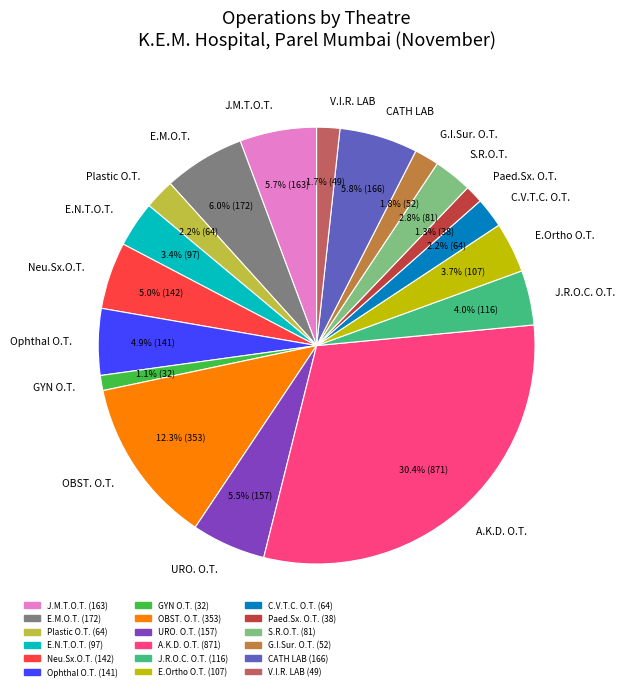

The OBST. O.T. slice represents 1% of the pie. True or false?

False